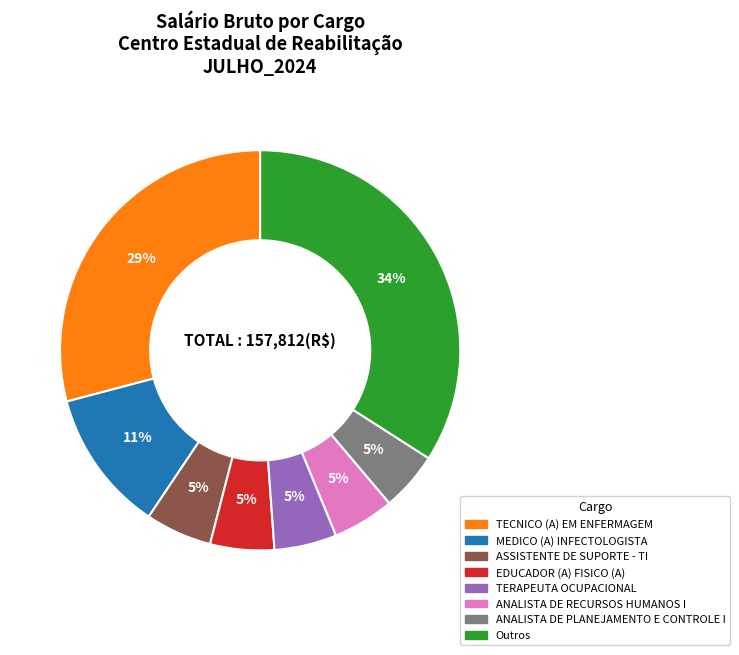

To the nearest percent, what is the difference between the largest and smallest slice percentages?

29%